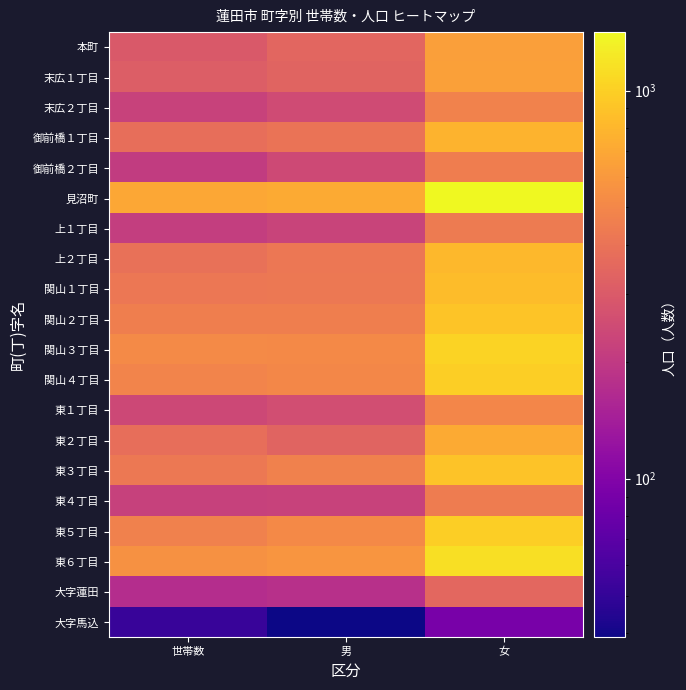

Which series has the largest total across all categories?

見沼町